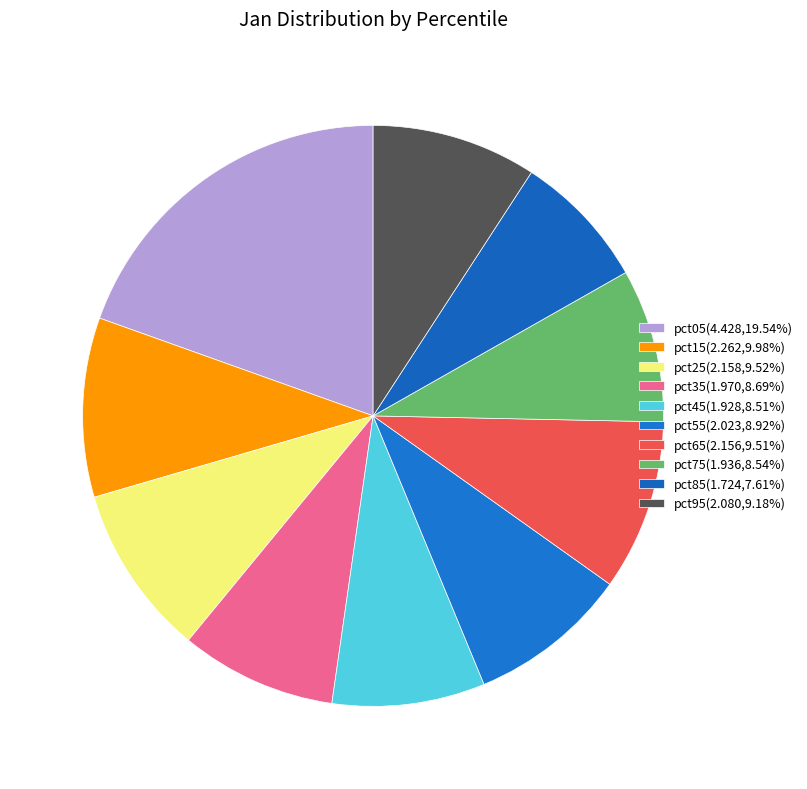

How many segments does this pie chart have?

10